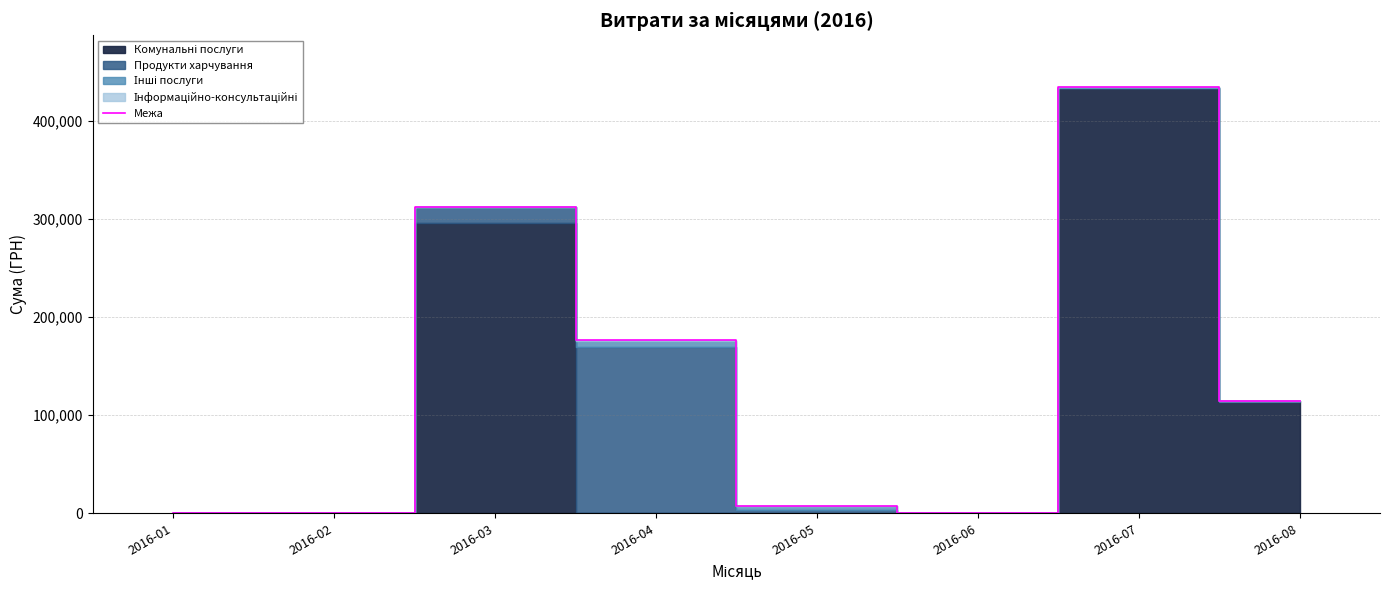

What is the sum of all values?

1046283.7